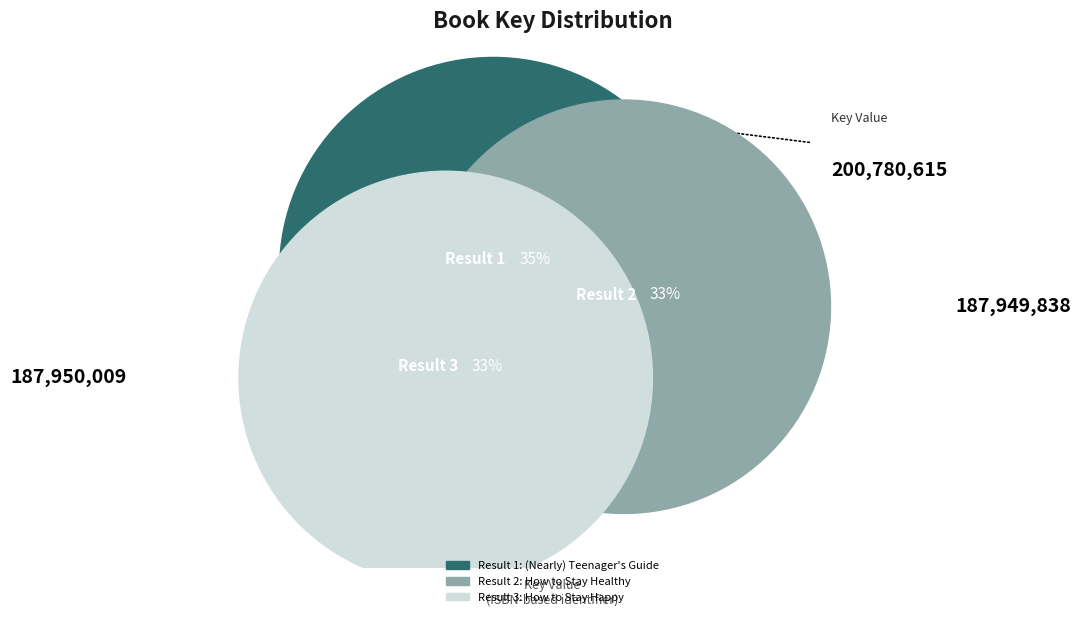

Between 3 and 2, which is larger?

3